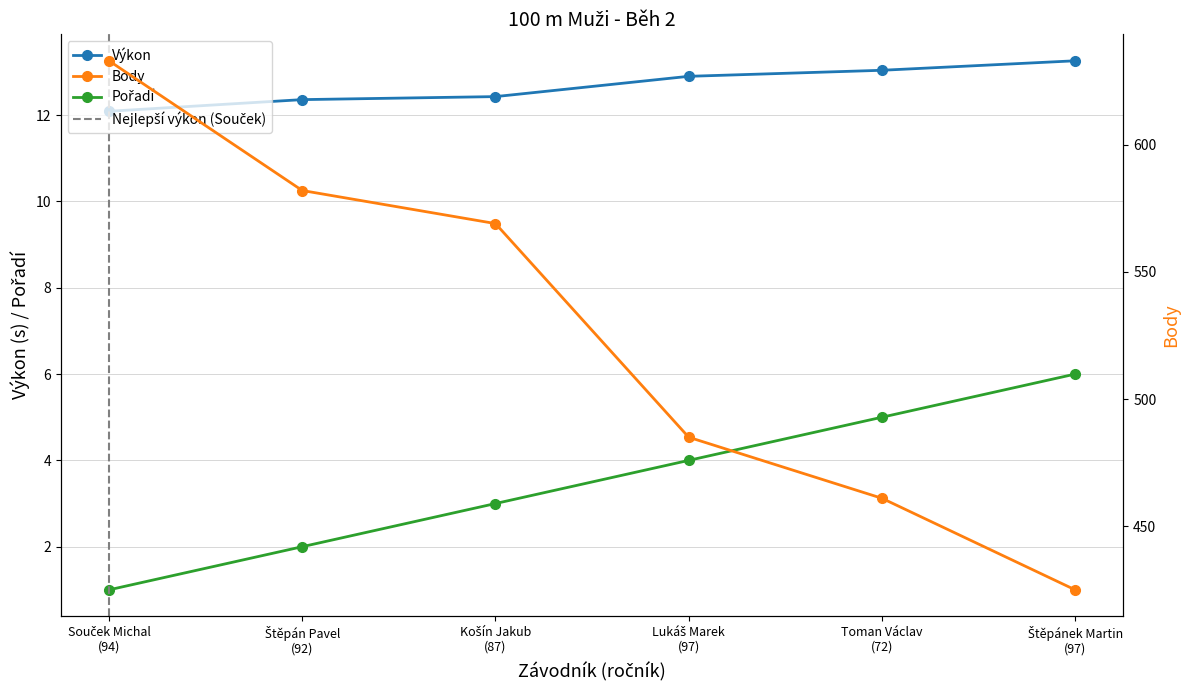

What is the sum of all Výkon values?

76.1